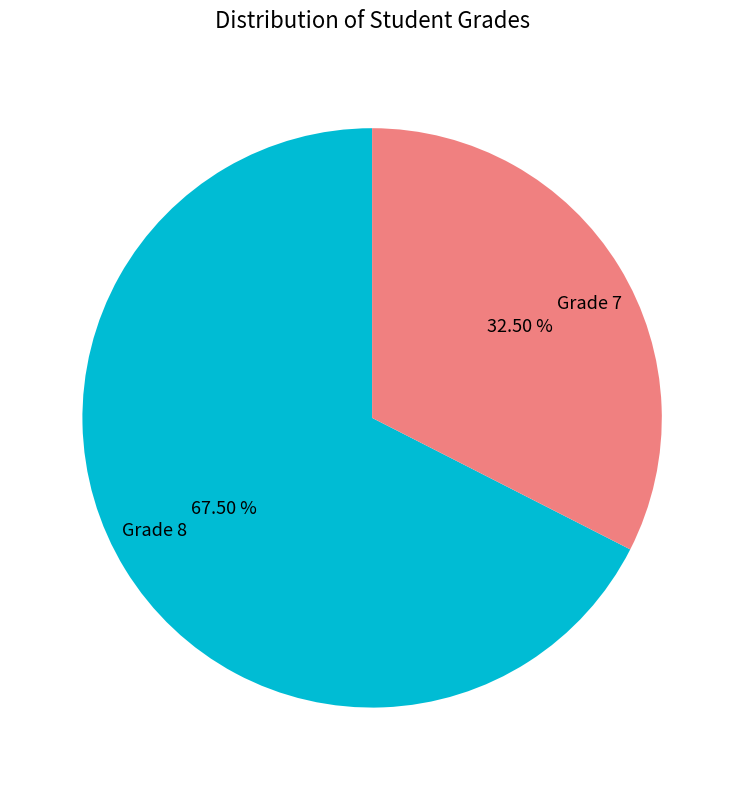

Which has a higher value, Grade 7 or Grade 8?

Grade 8